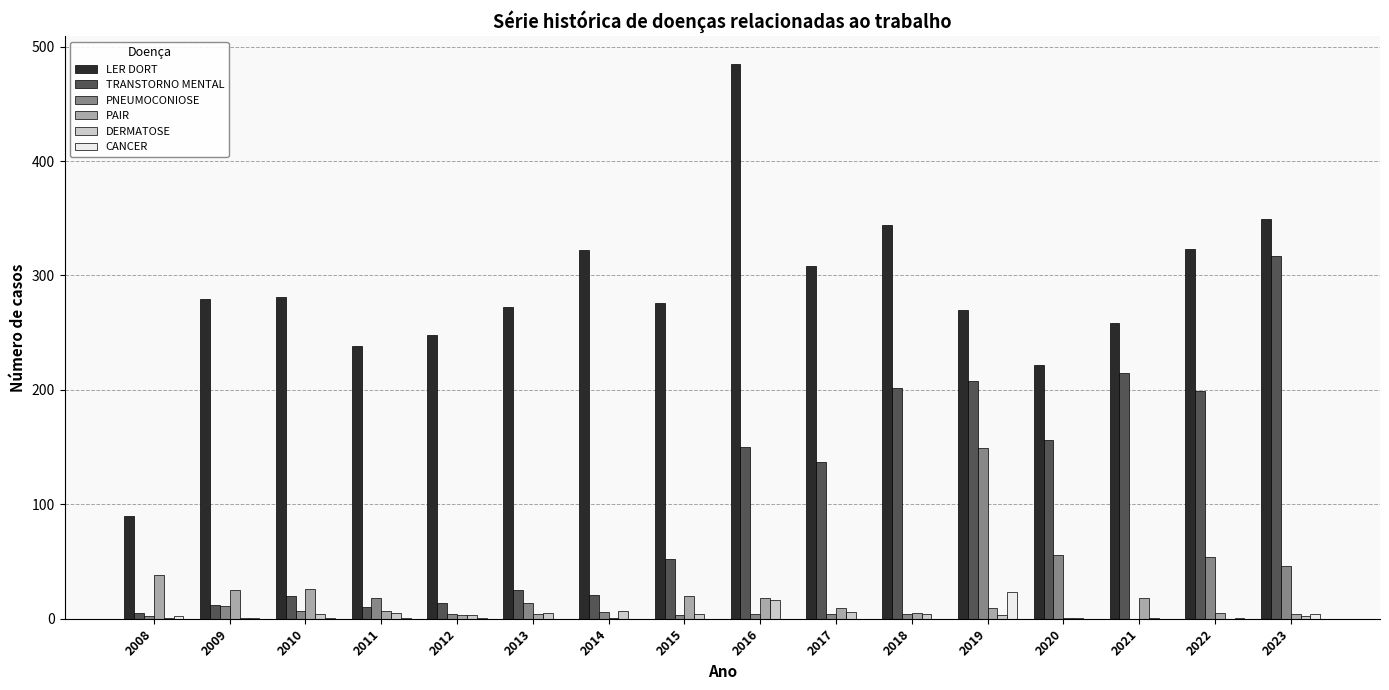

At which category is the sum across all series the highest?

2023